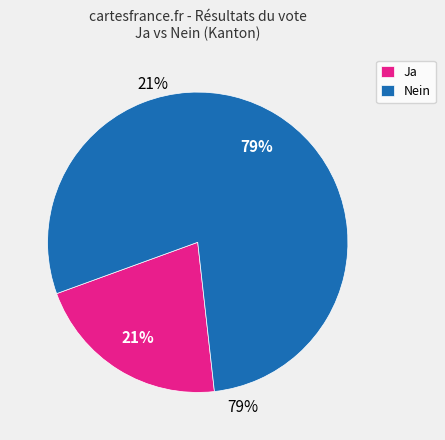

To the nearest percent, what is the difference between the largest and smallest slice percentages?

58%